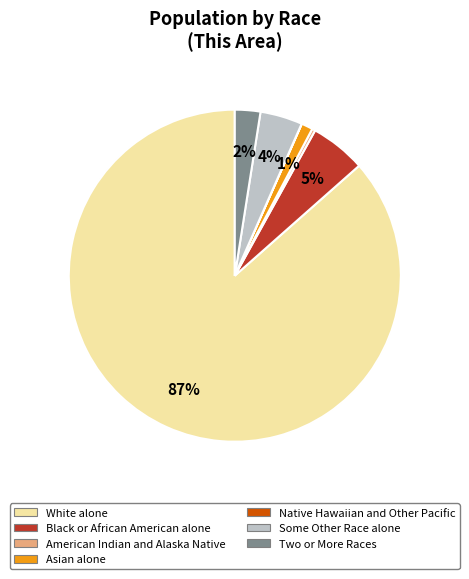

Which category has the biggest portion of the pie?

White alone